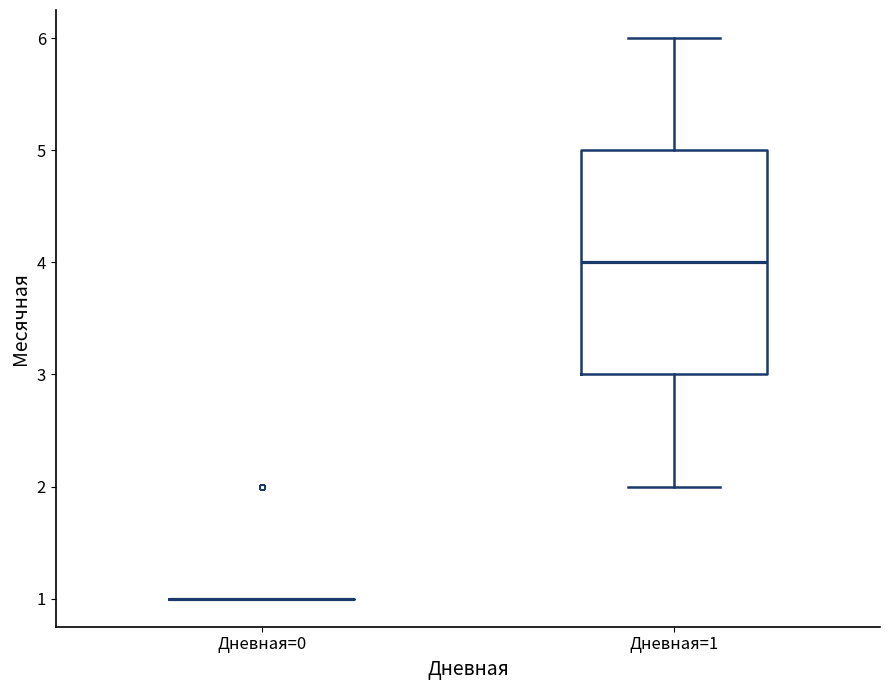

Reading left to right, read every box against the y-axis: the position of its median line, the range the box covers, and the ends of its whiskers. The values are not printed on the chart, so give them approximately, as read against the axis.

Дневная=0: box collapsed to a line at 1, whiskers 1 to 1
Дневная=1: median 4, box 3 to 5, whiskers 2 to 6